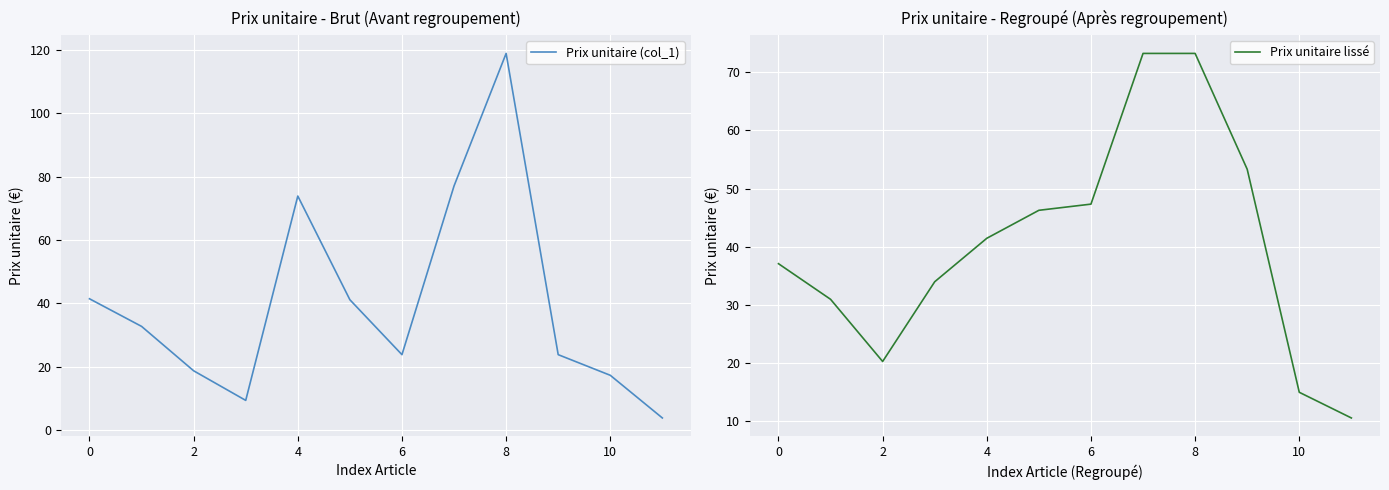

How many intersections are there between Prix unitaire lissé and Prix unitaire (col_1)?

7